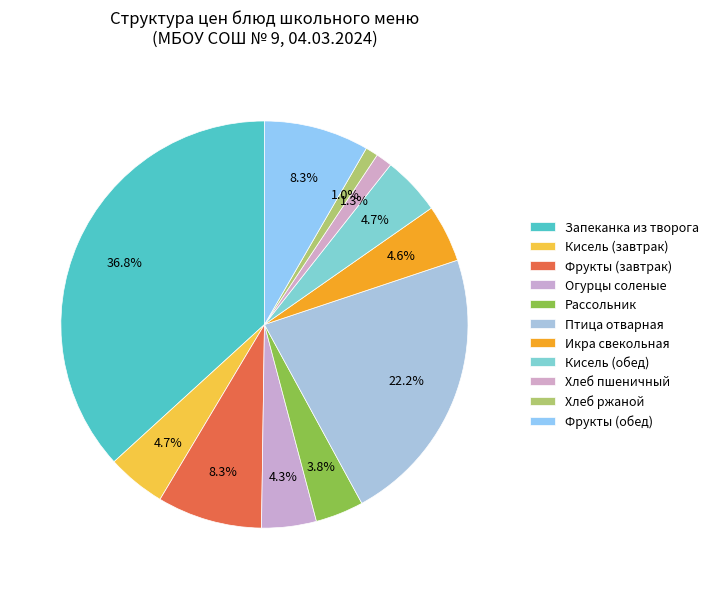

What percentage is the Рассольник slice, to the nearest percent?

4%